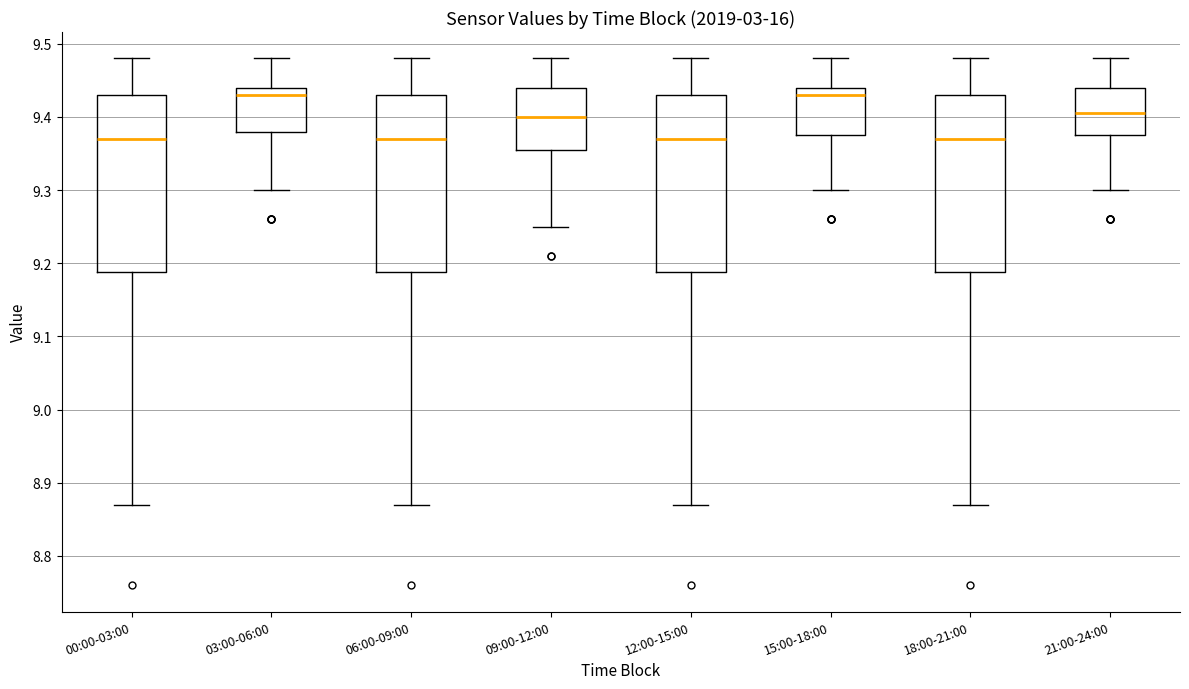

Where does the upper whisker of the box for 09:00-12:00 end on the y-axis? The values are not printed on the chart, so give them approximately, as read against the axis.

9.48